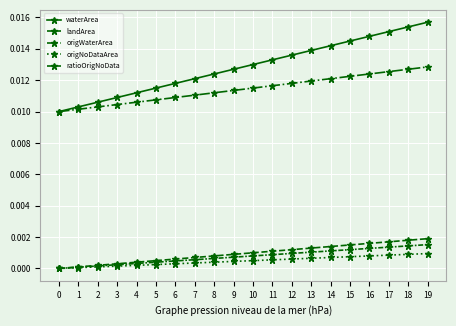

Count the number of categories in the chart.

20